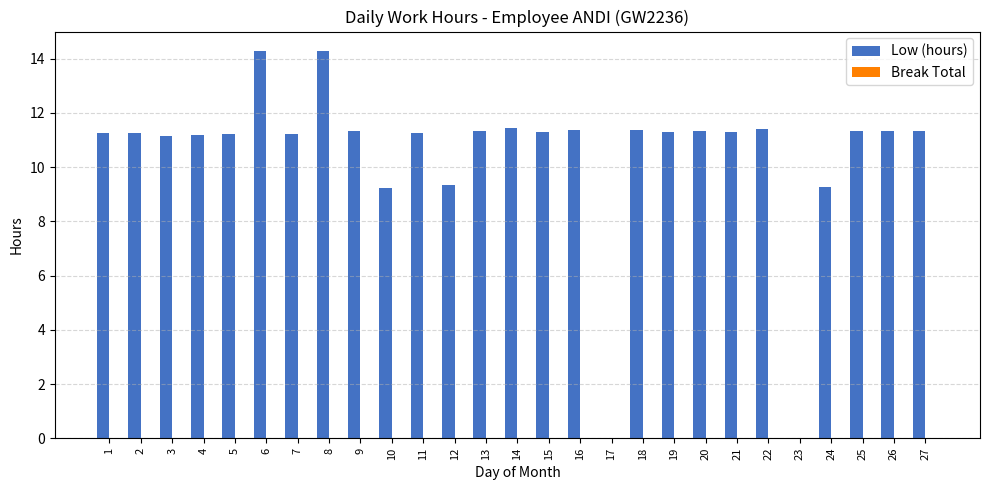

Approximately how many times larger is the value at 10 compared to 8?

0.6